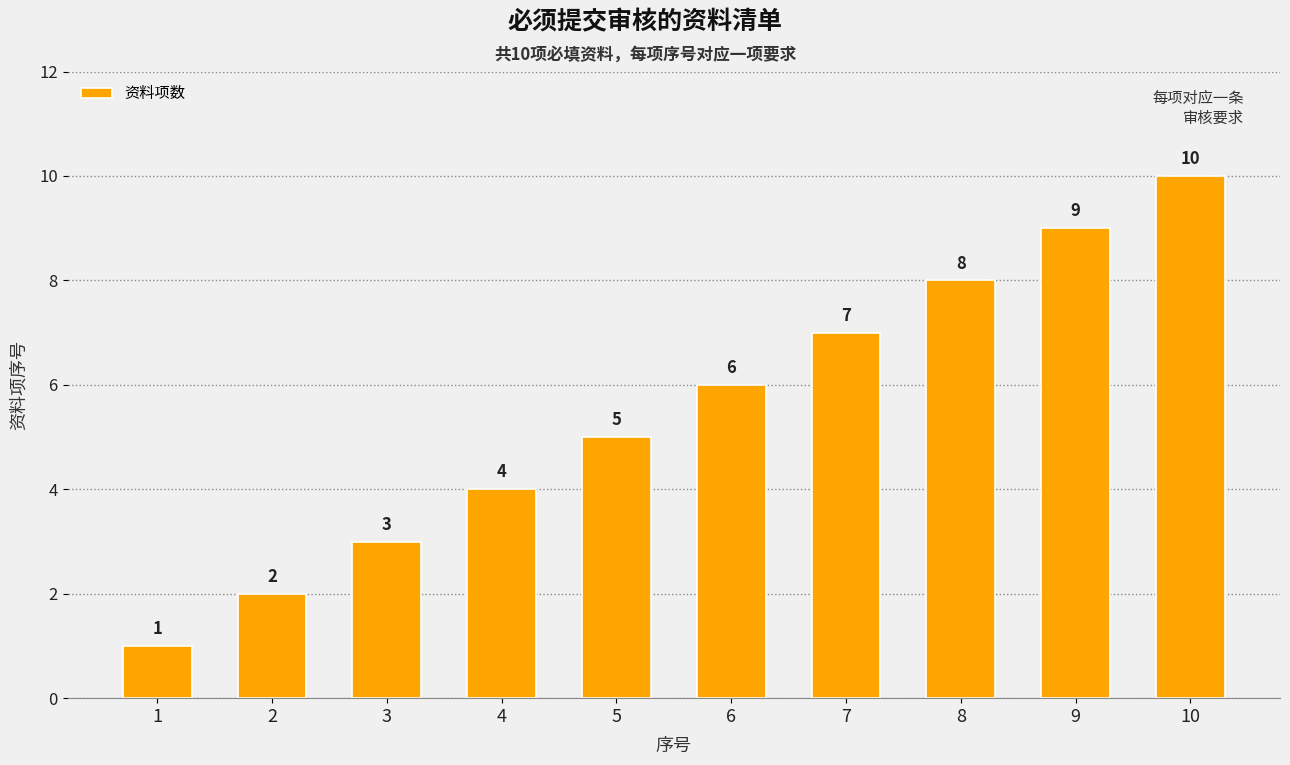

Is it true that the value at 10 is 17?

False